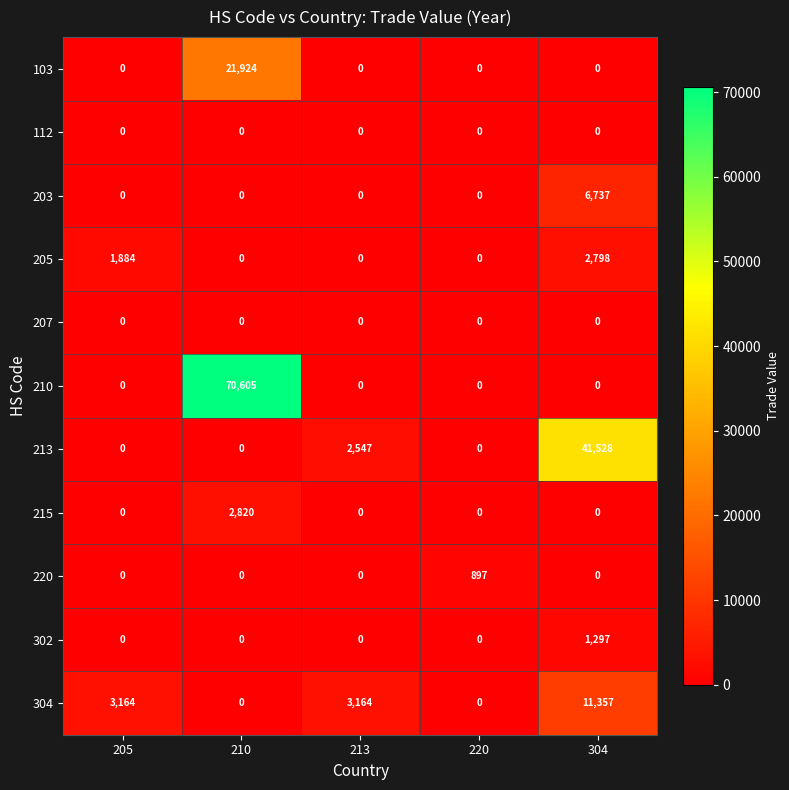

What is the average value of the 304 series?

3537